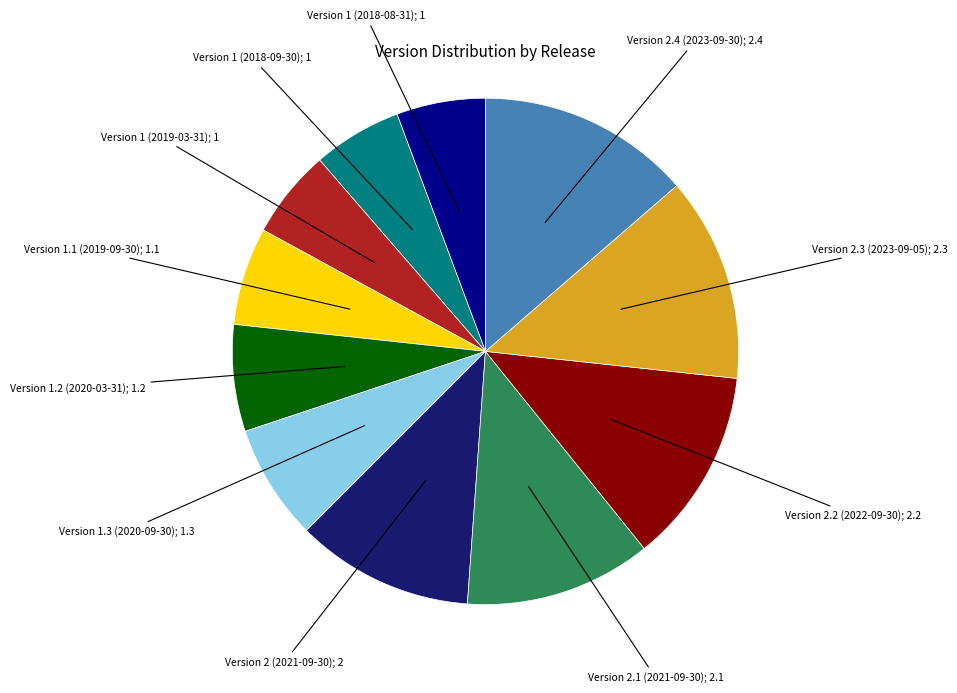

Does any single category account for the majority?

No